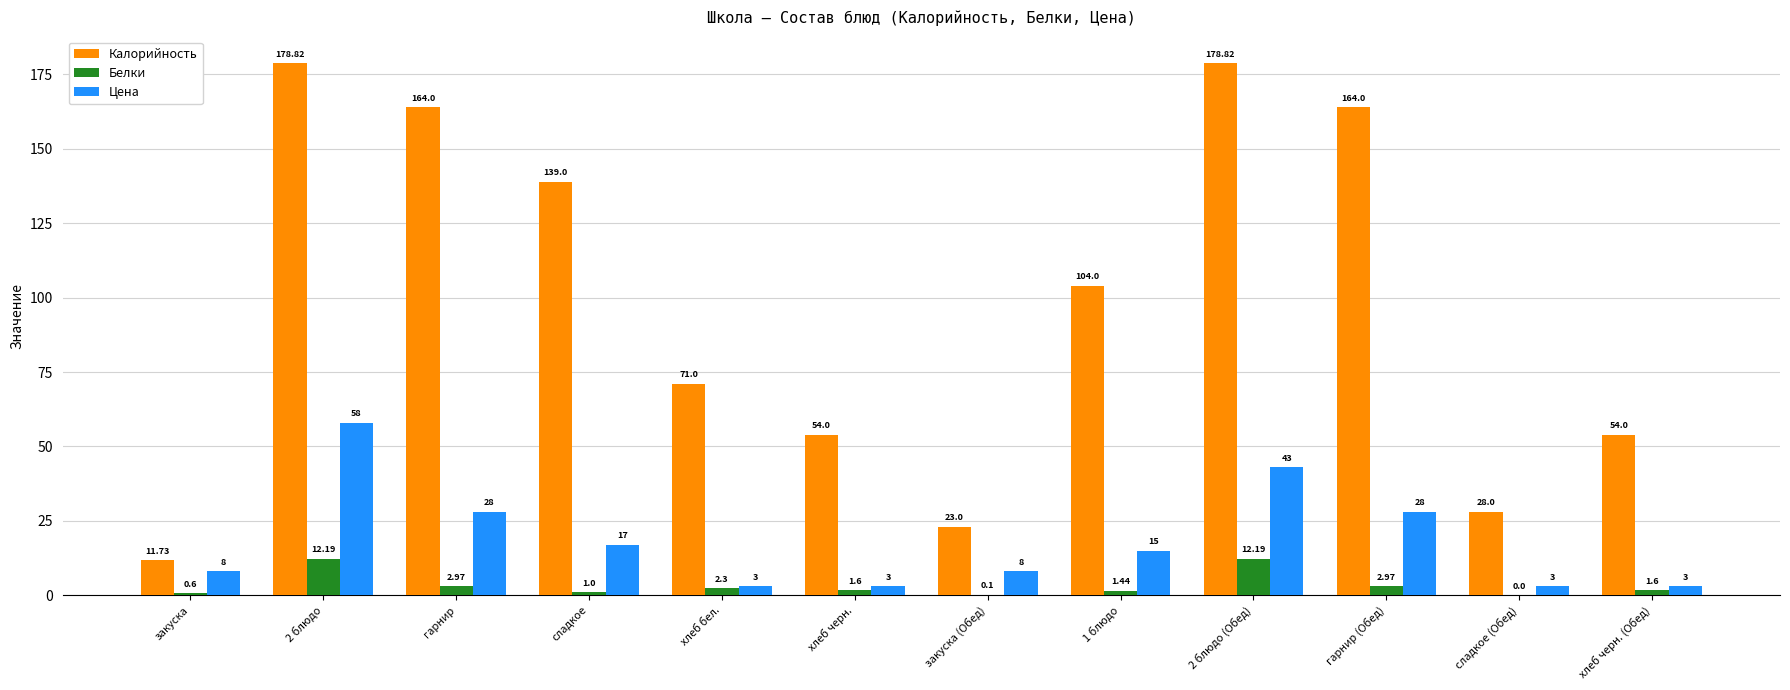

What is the total value across all series at 1 блюдо?

120.4